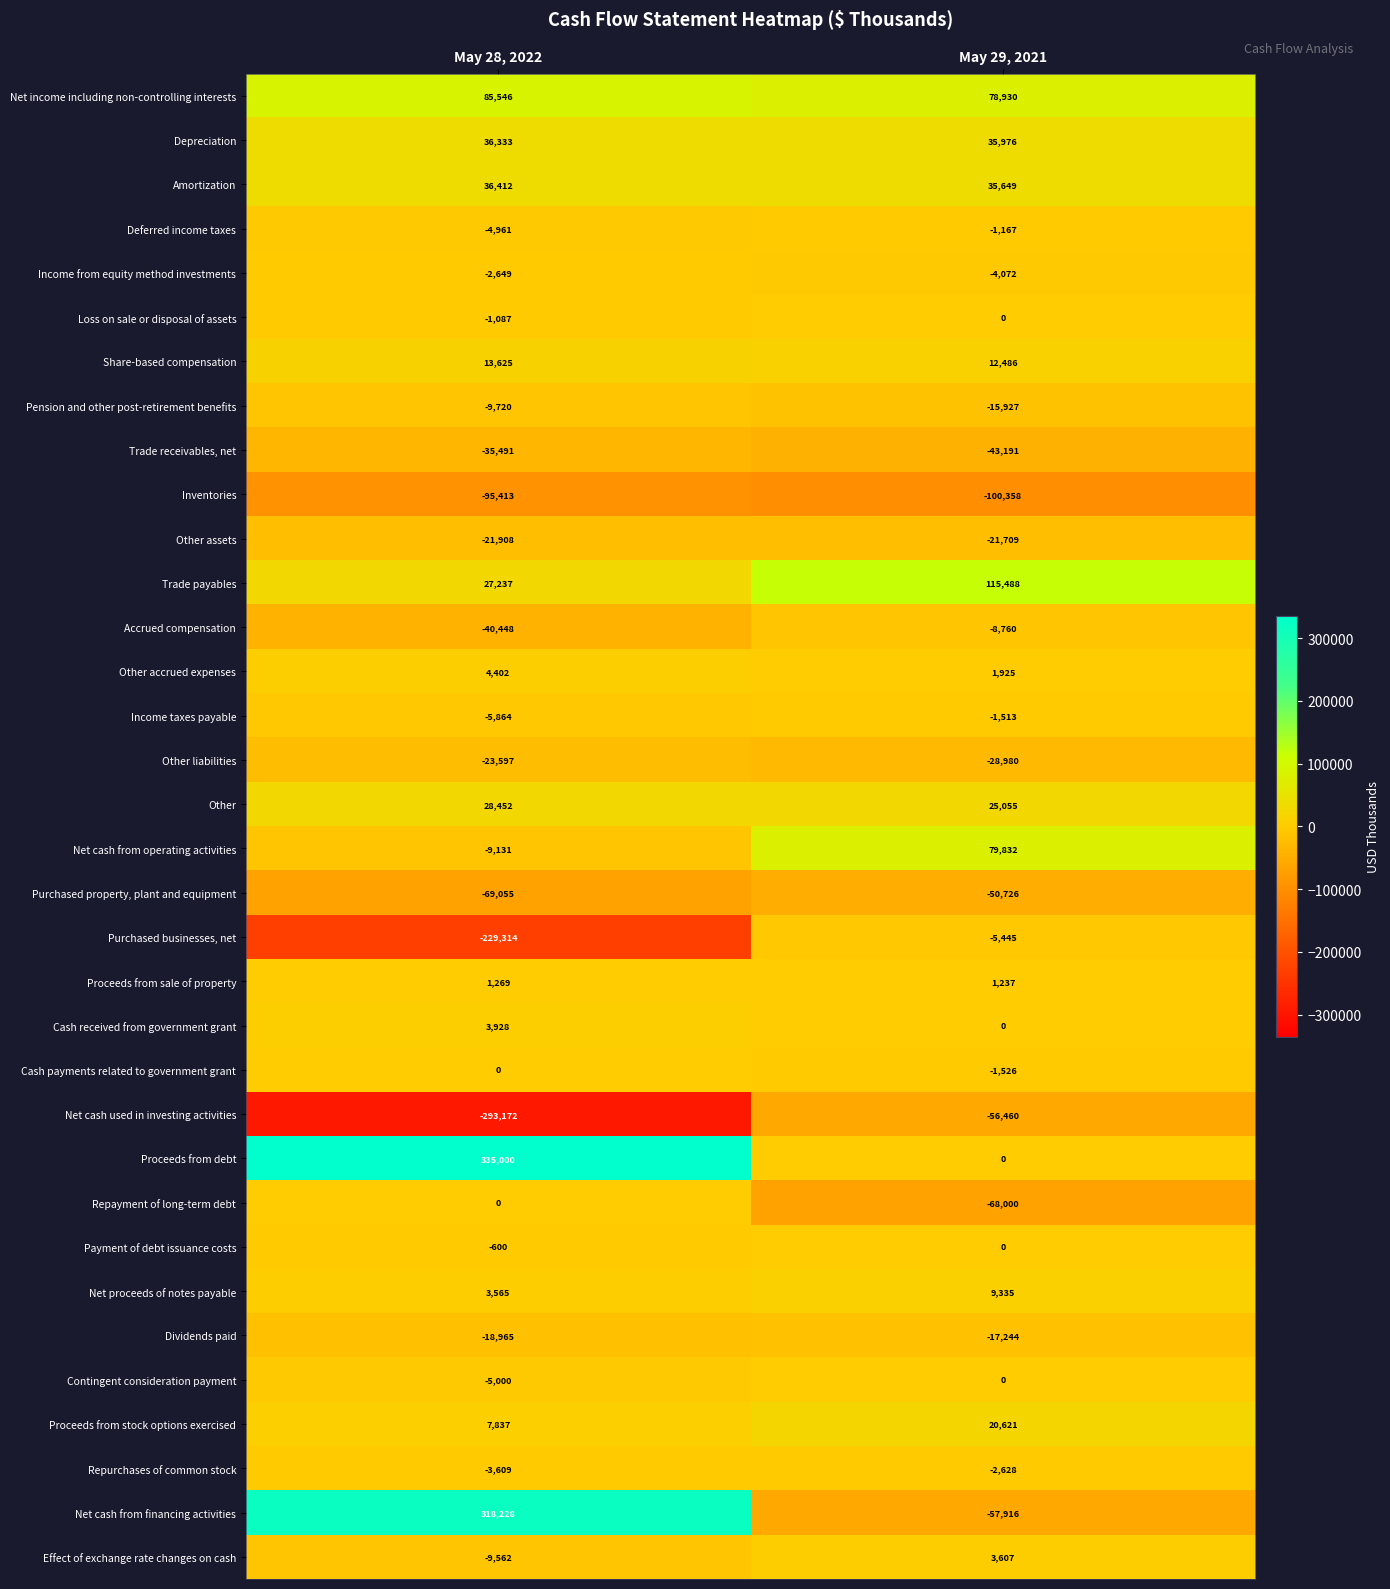

How many series are shown in this chart?

34